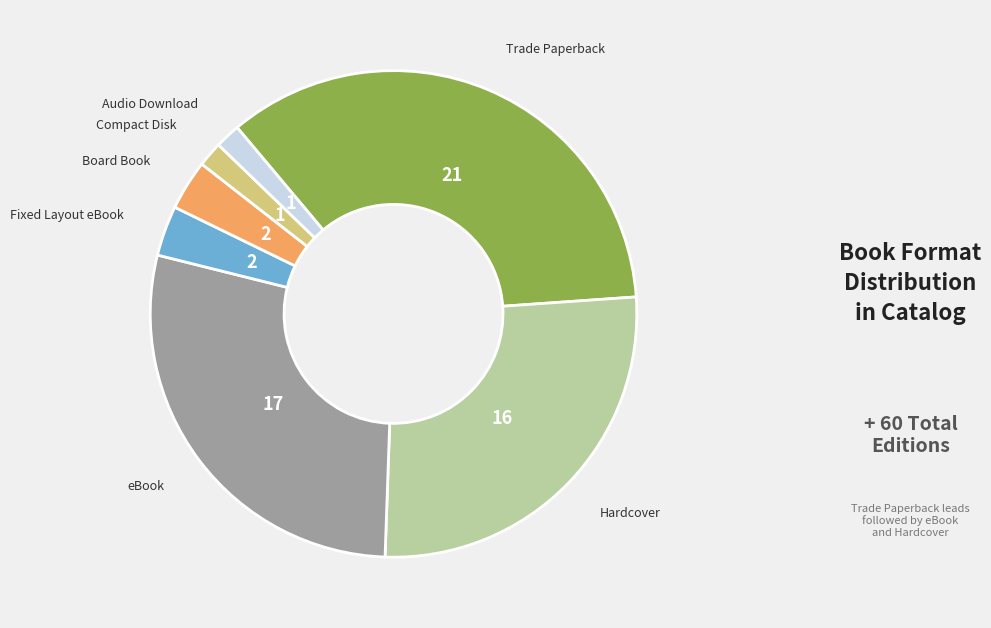

Is there any slice that represents more than half of the pie?

No